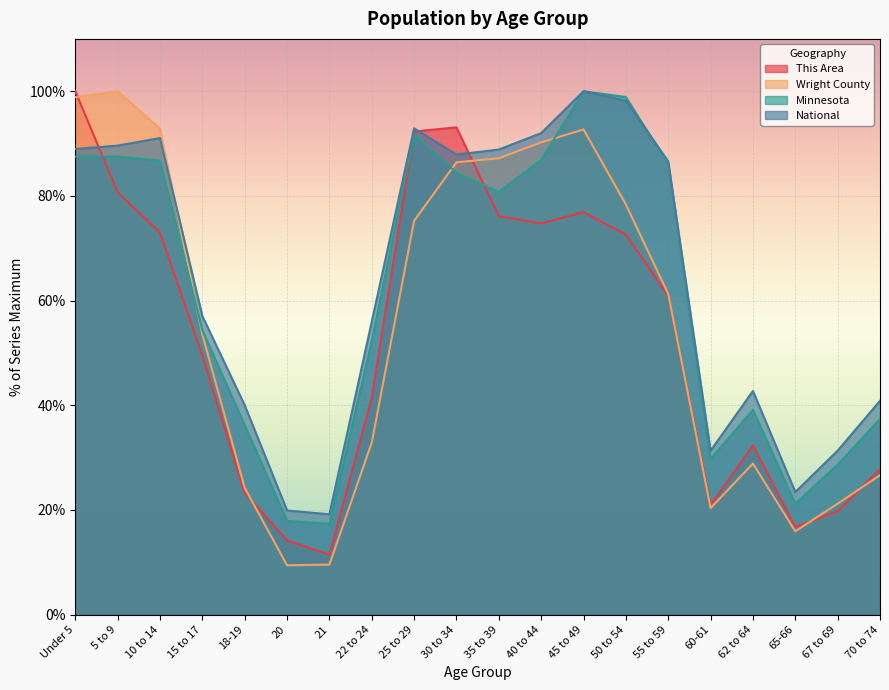

Where do Wright County and National first cross each other?

10 to 14 and 15 to 17